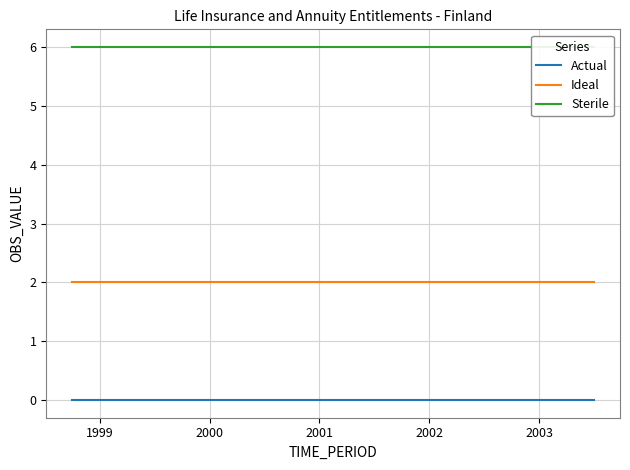

True or false: Actual has more than 0 interior local peaks.

False